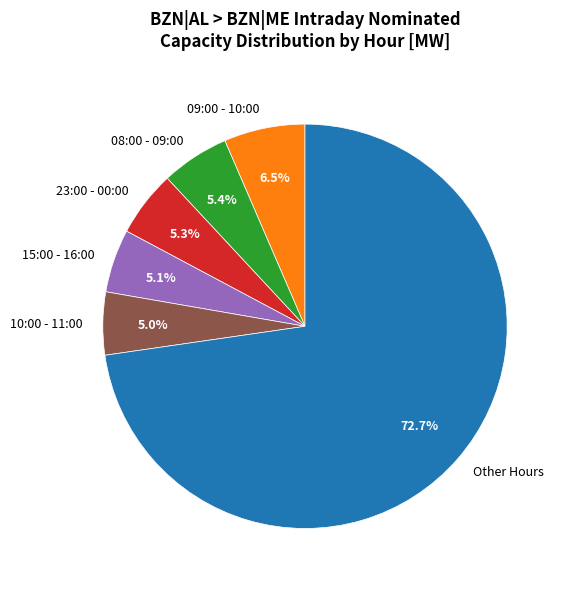

Is there a majority slice in this chart?

Yes